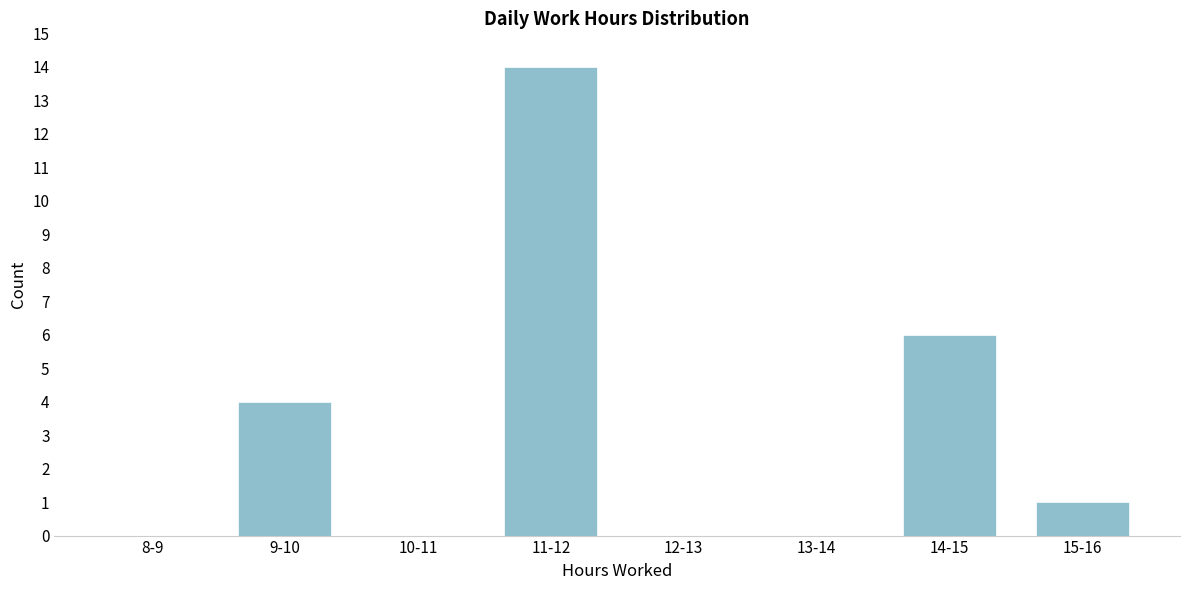

Reading right to left, transcribe all the data shown in this chart.

15-16=1	14-15=6	13-14=0	12-13=0	11-12=14	10-11=0	9-10=4	8-9=0